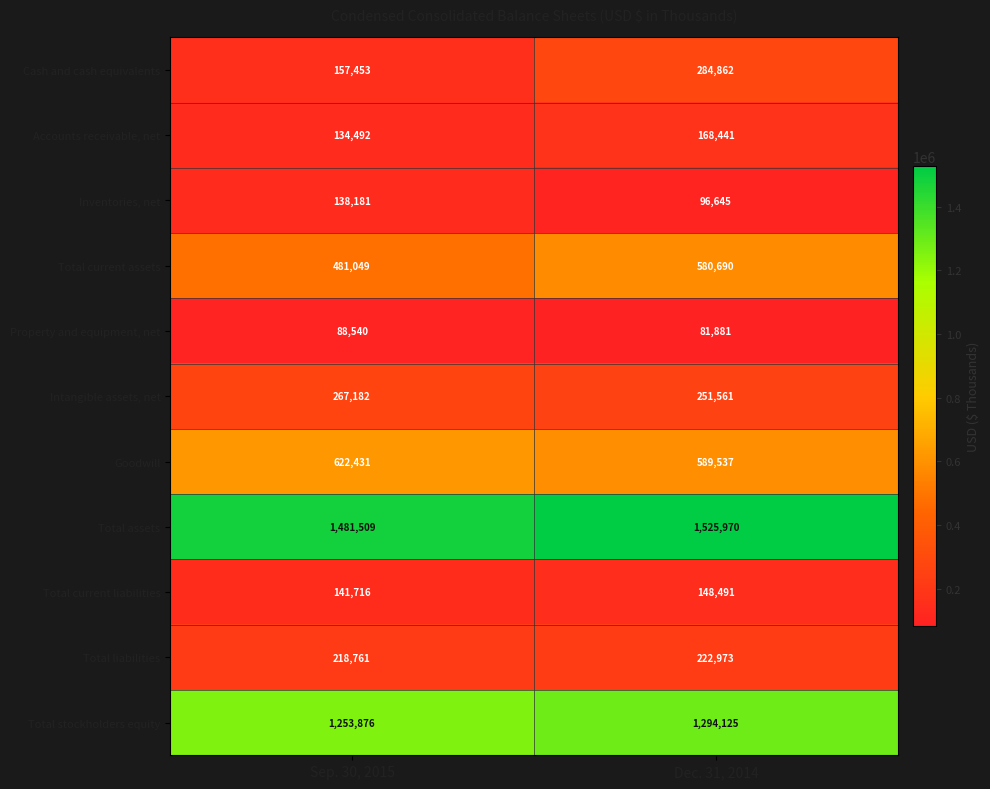

At which category is the sum across all series the highest?

Dec. 31, 2014